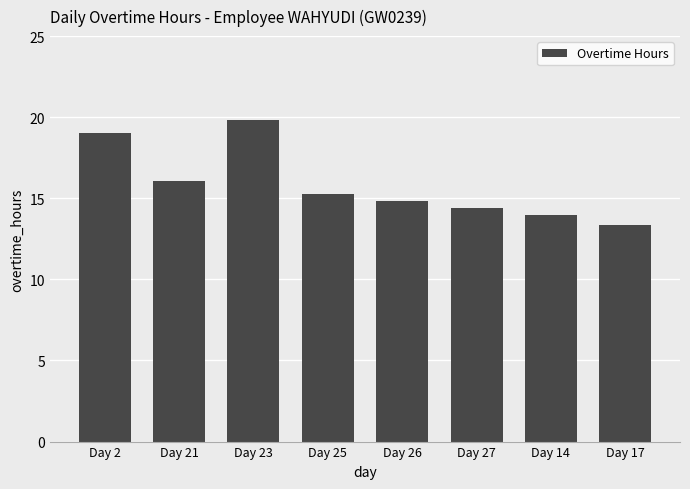

Which has a higher value, Day 23 or Day 14?

Day 23